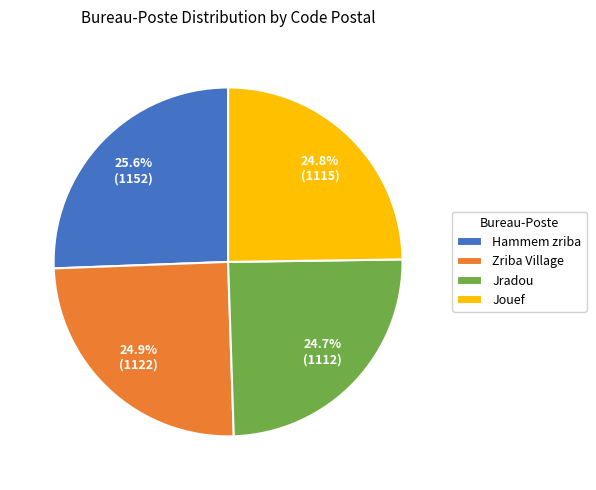

What percentage is the Hammem zriba slice, to the nearest percent?

26%